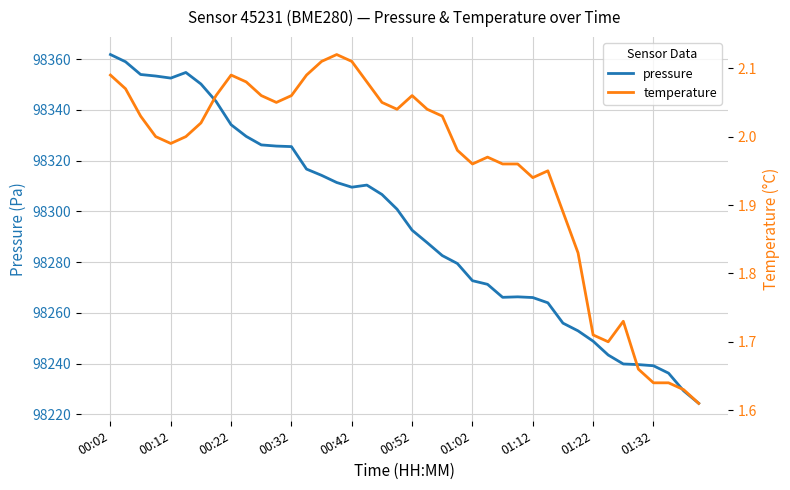

True or false: pressure and temperature intersect in this chart.

False